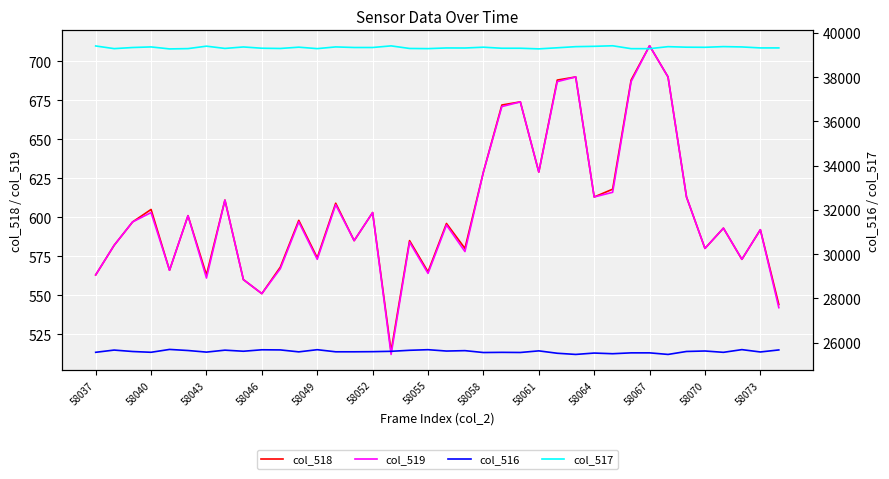

The value of col_517 at 31 is 39381. True or false?

True